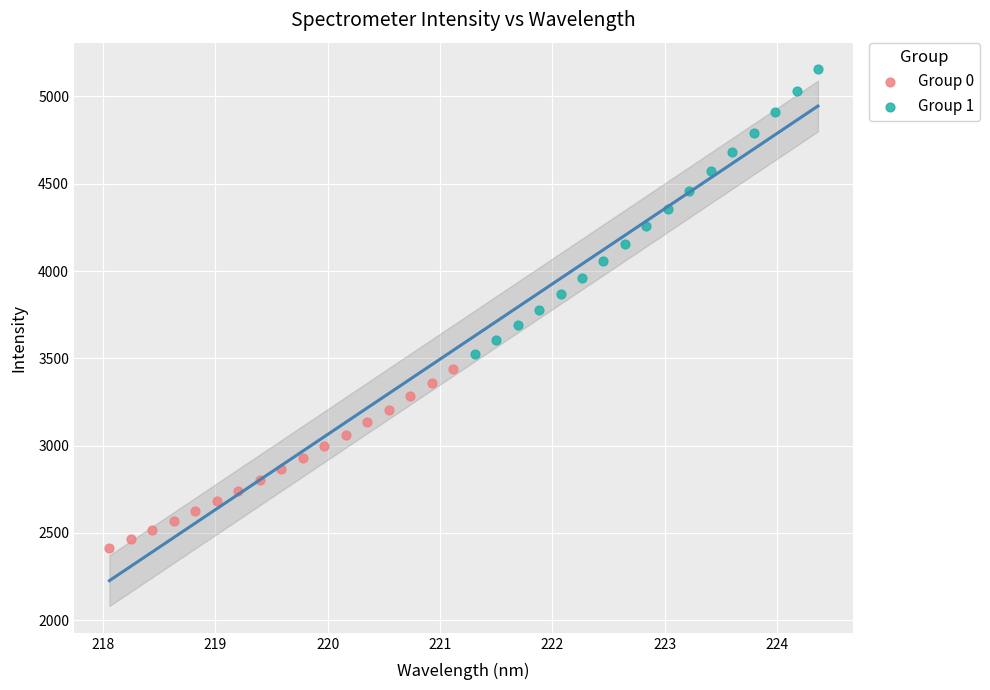

Which series contains the highest Y value?

Group 1